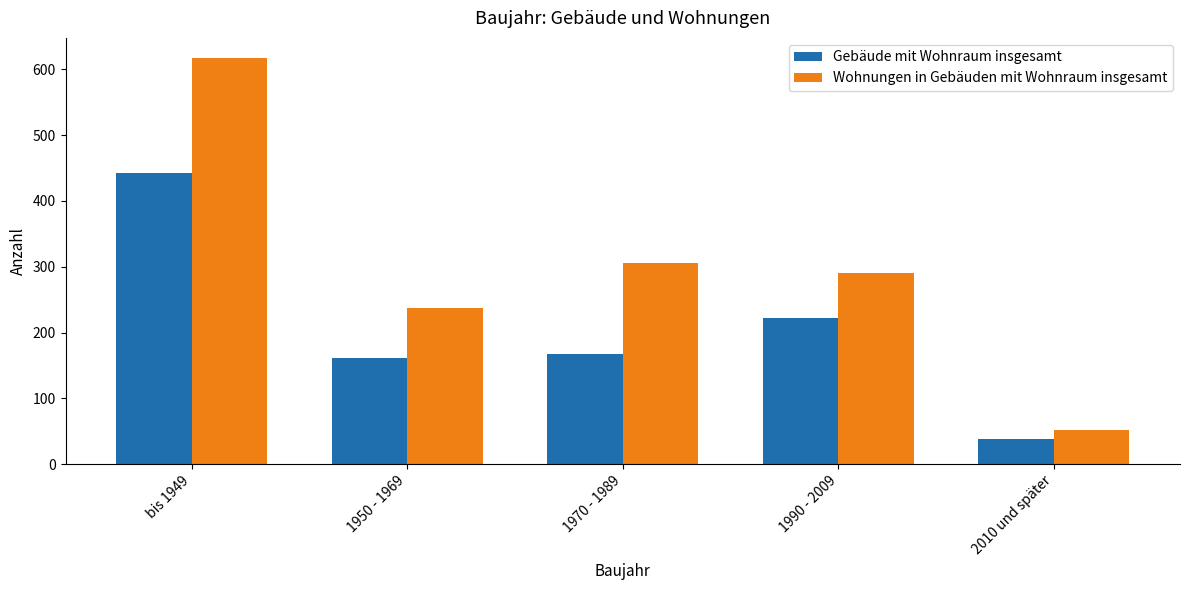

Between bis 1949 and 1950 - 1969, which series saw the biggest shift?

Wohnungen in Gebäuden mit Wohnraum insgesamt